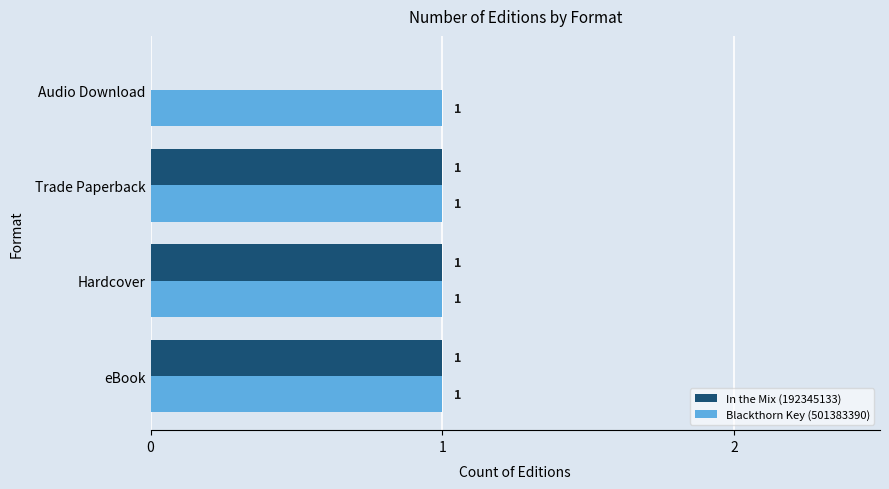

Is the value of In the Mix (192345133) at Audio Download greater than the value of Blackthorn Key (501383390) at Hardcover?

No